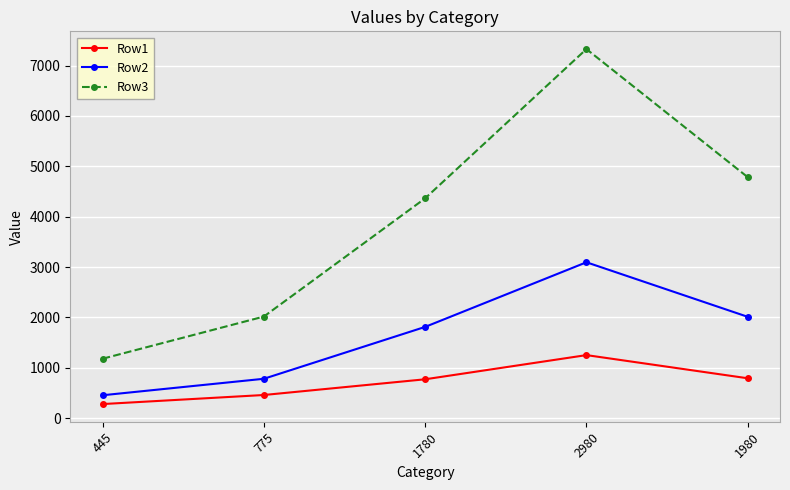

What are all the series names shown in the legend?

Row1, Row2, Row3